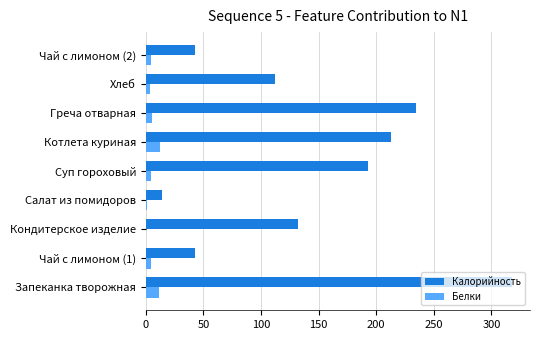

What is the sum of all Калорийность values?

1301.3